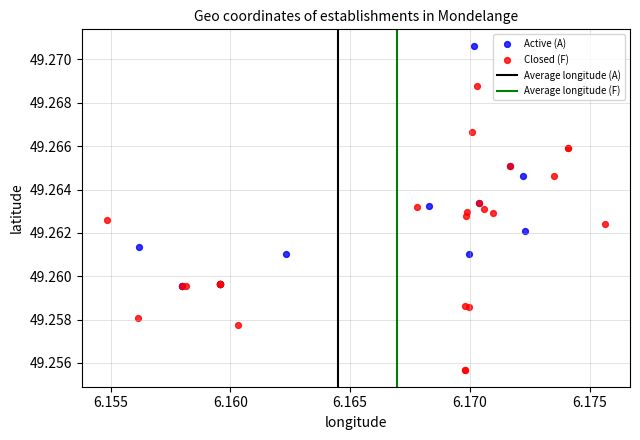

Which series reaches the maximum Y coordinate?

Active (A)